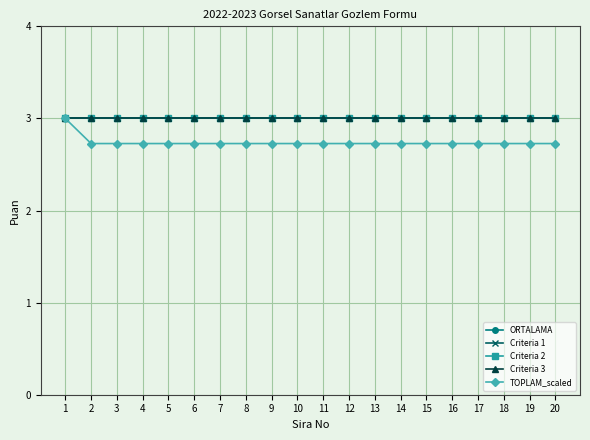

Which series has the largest range (max minus min)?

TOPLAM_scaled